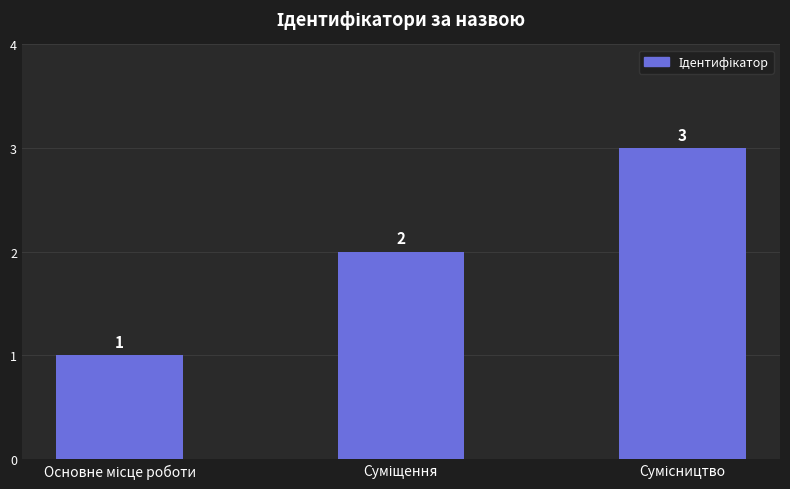

How many values are between 1 and 3?

3